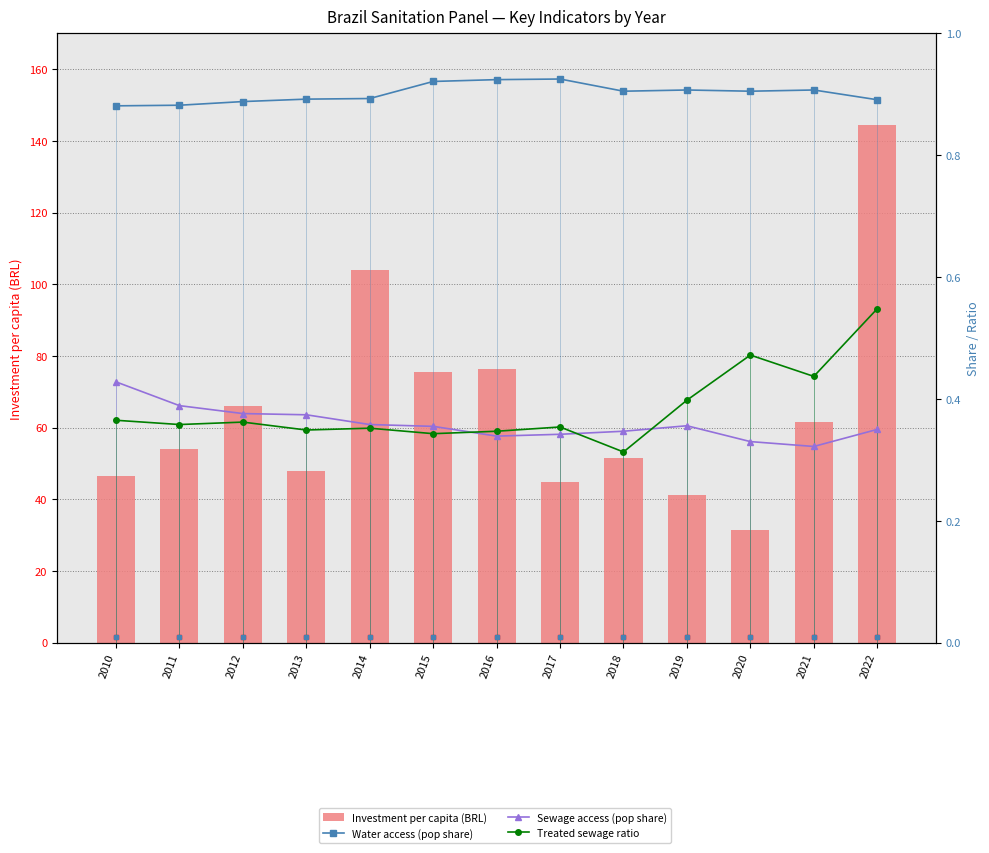

What is the value of the Investment per capita (BRL) bar at the 12th from the left?

61.6